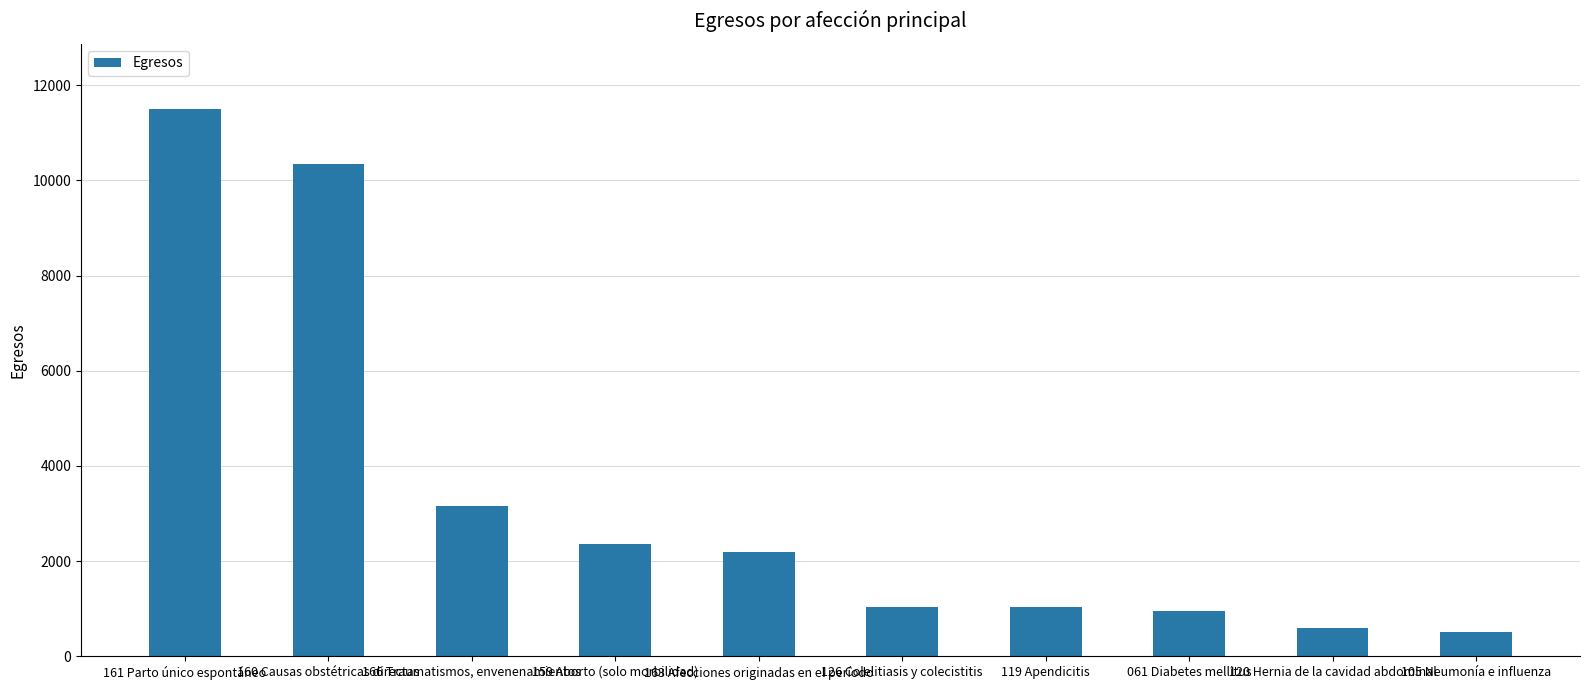

Are the bars horizontal?

No